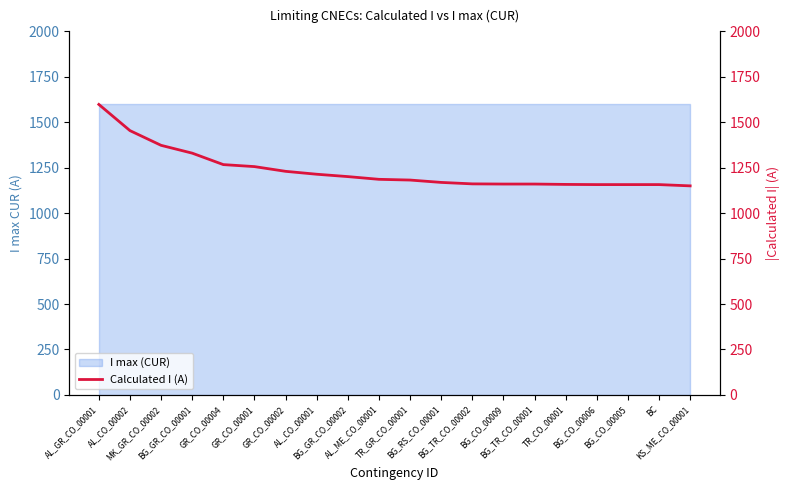

The value at KS_ME_CO_00001 is 1150. True or false?

True